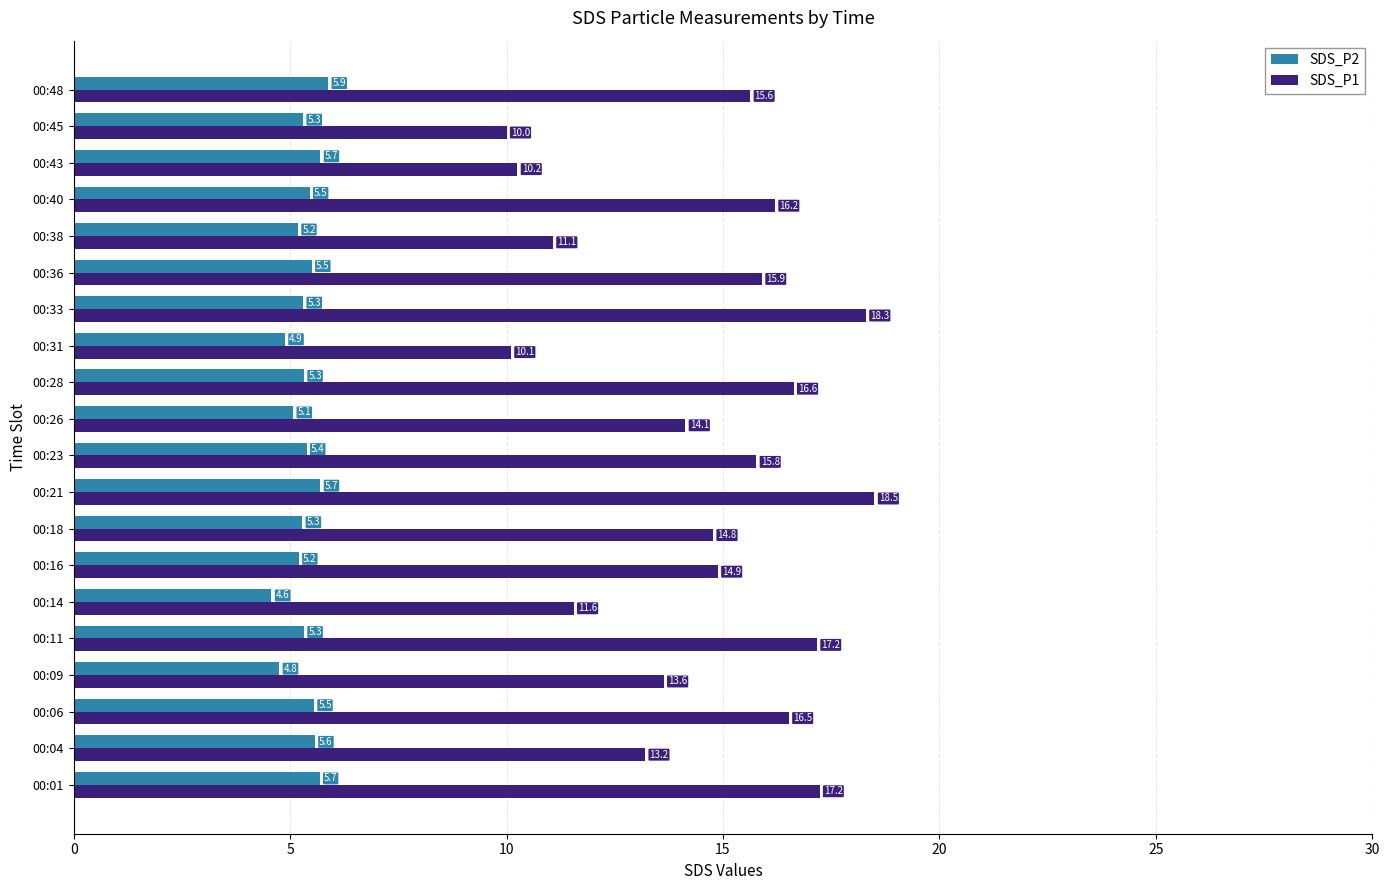

How many data points in SDS_P2 are less than 5?

3